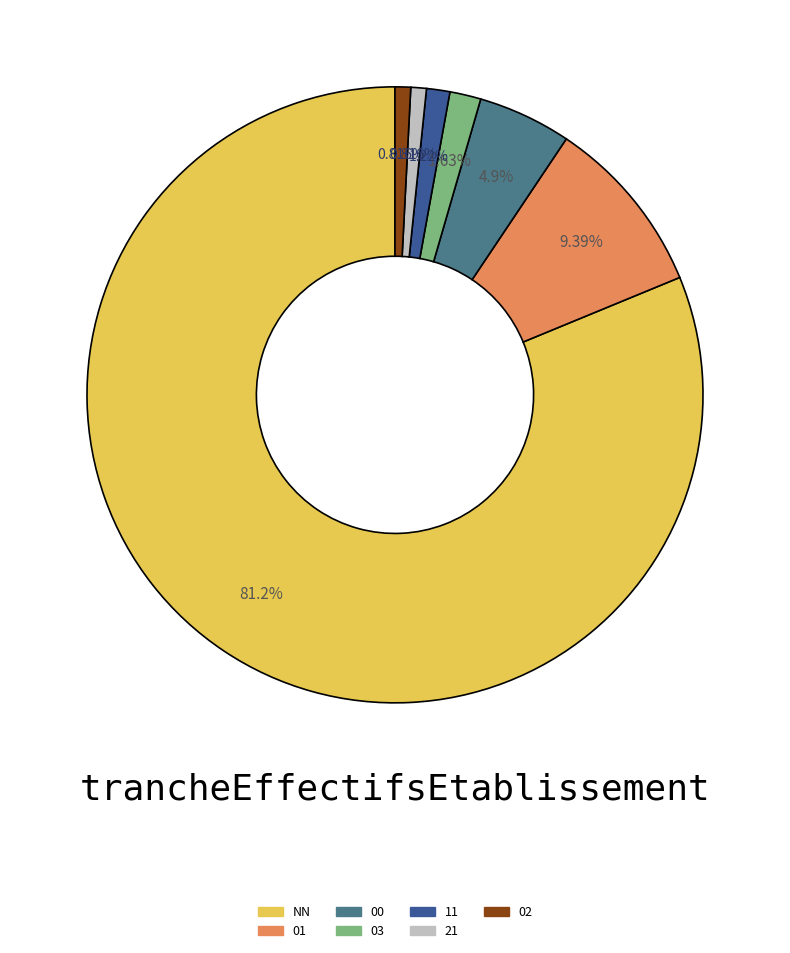

To the nearest percent, what is the combined percentage of 01 and 21?

10%